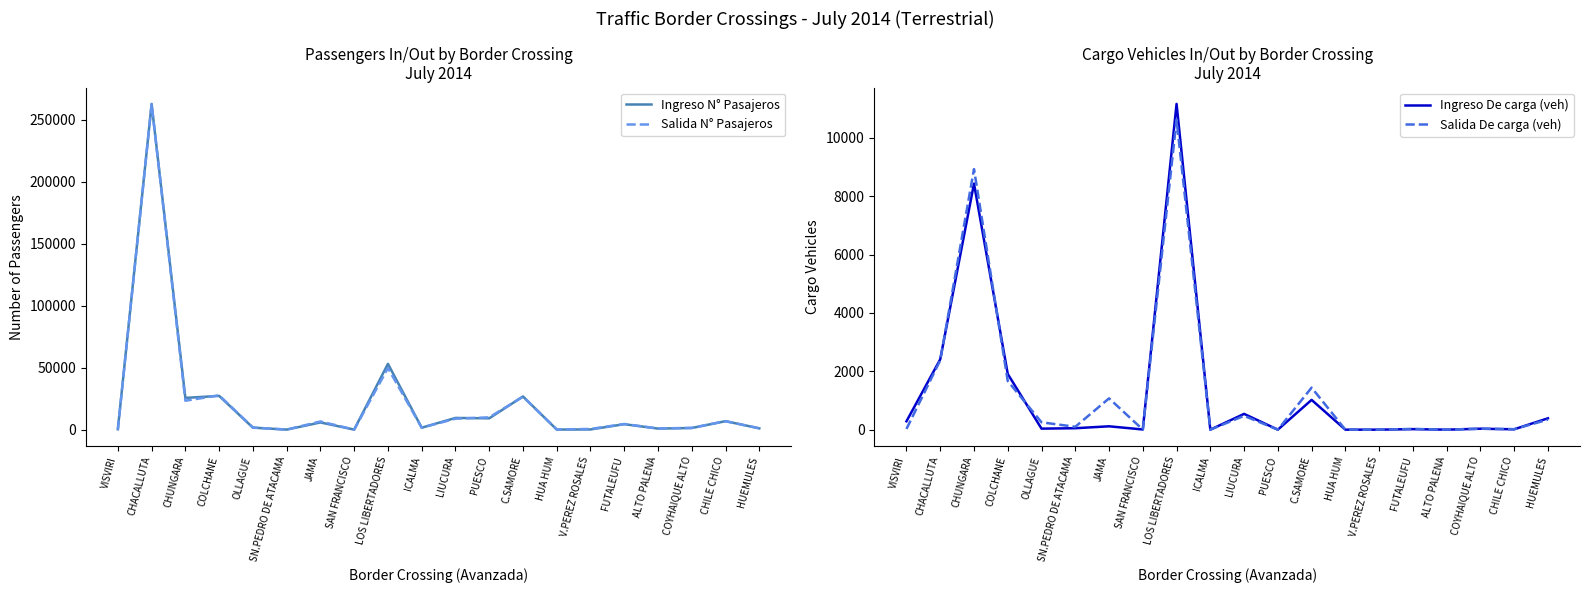

What is the difference between the Salida N° Pasajeros values at SN.PEDRO DE ATACAMA and PUESCO?

9900